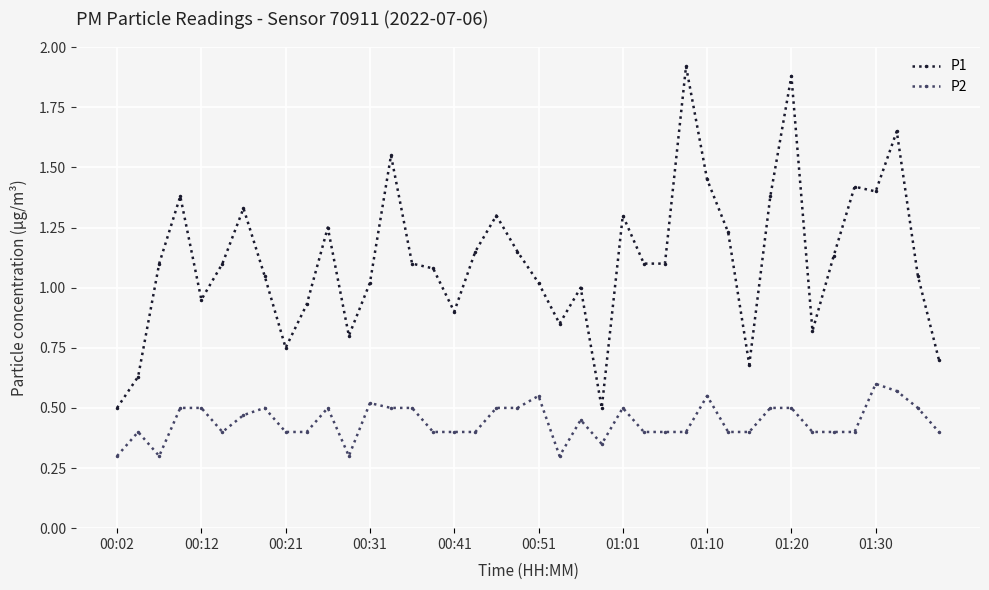

True or false: P2 has more than 0 points higher than both neighbors.

True